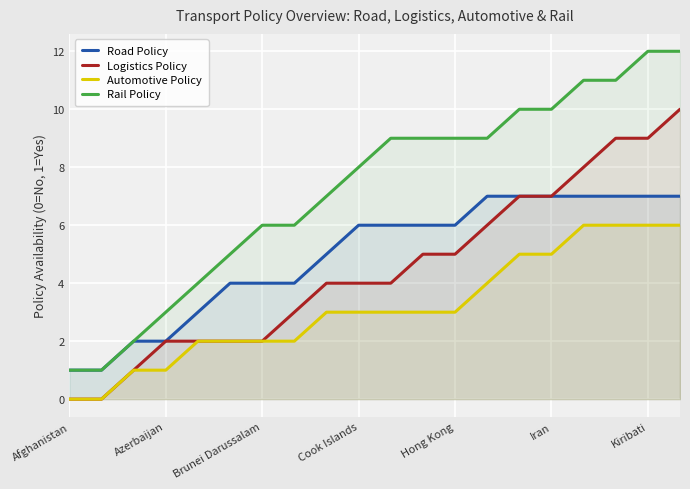

Is it true that Automotive Policy equals 2 at Brunei Darussalam?

True